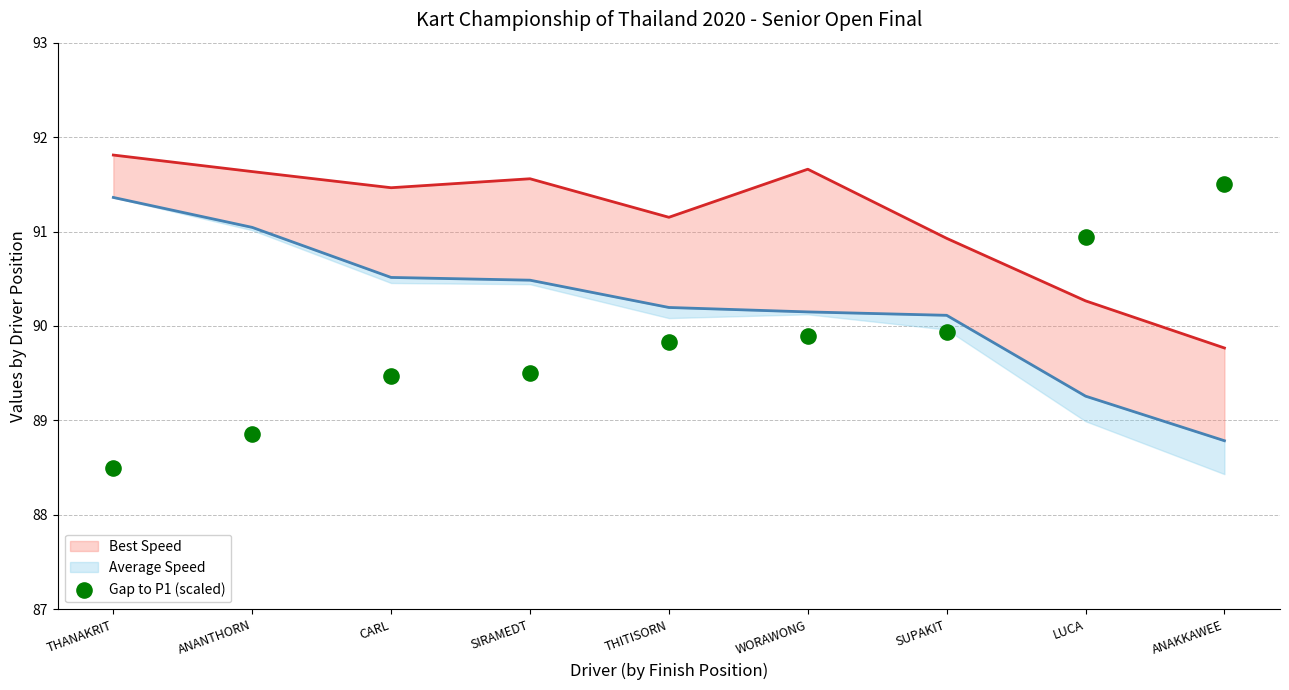

What is the total value across all series at THANAKRIT?

271.7